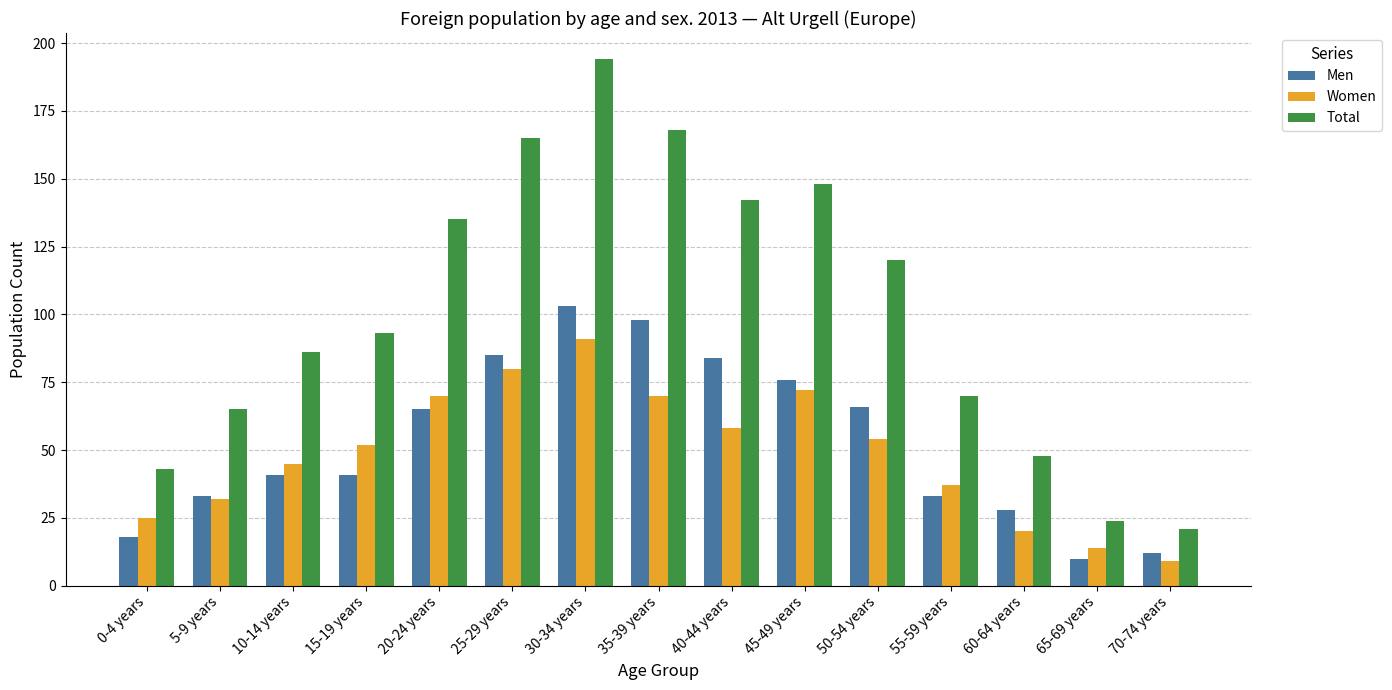

Which category has the lowest value in the Total series?

70-74 years